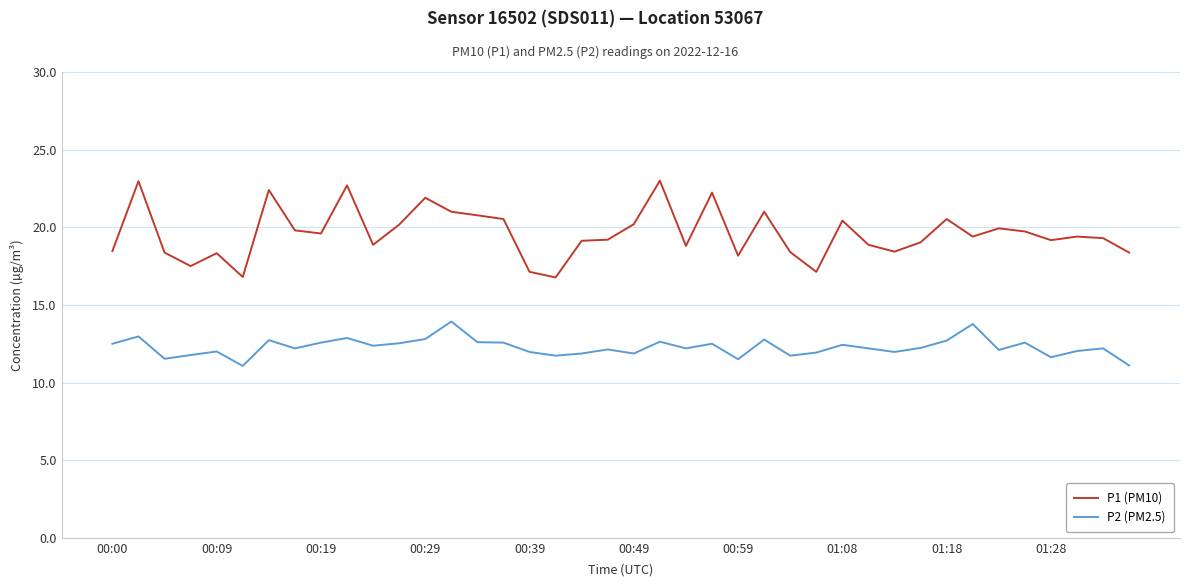

Which series has the widest spread of values?

P1 (PM10)